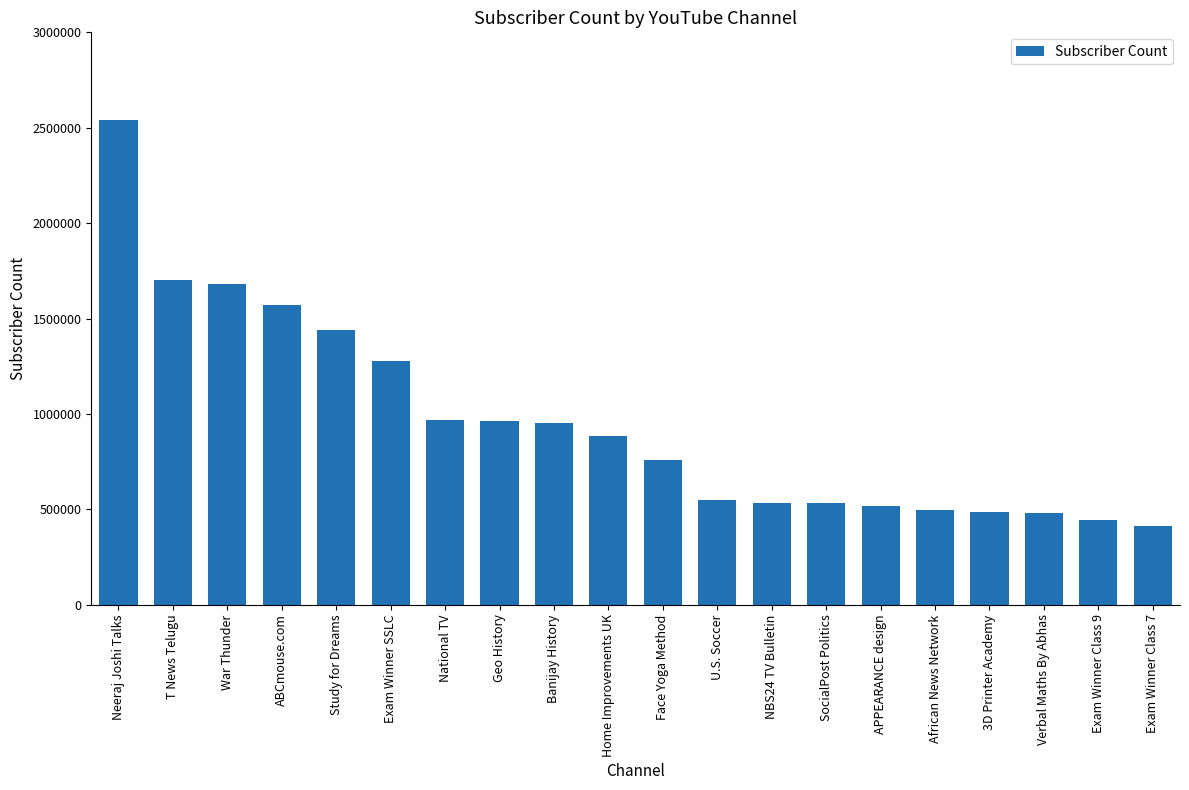

What is the difference between the values at Home Improvements UK and 3D Printer Academy?

396000